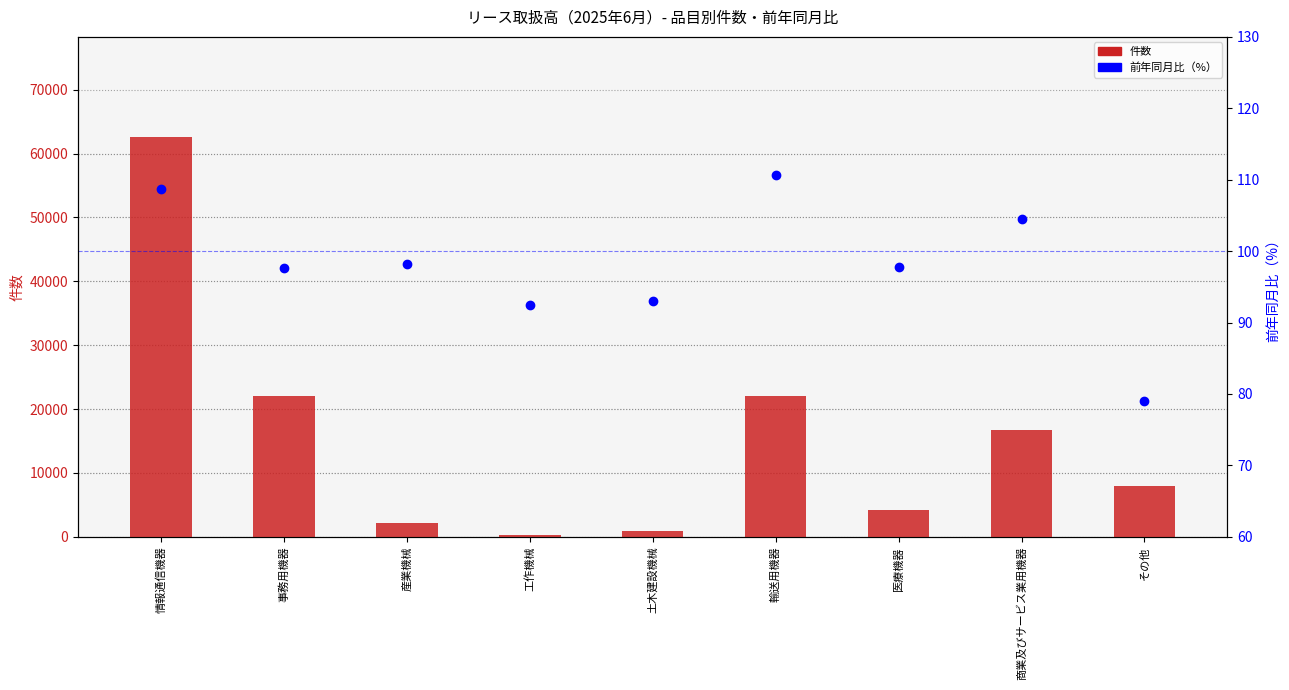

The 前年同月比 series shows 144.7 at 医療機器. True or false?

False